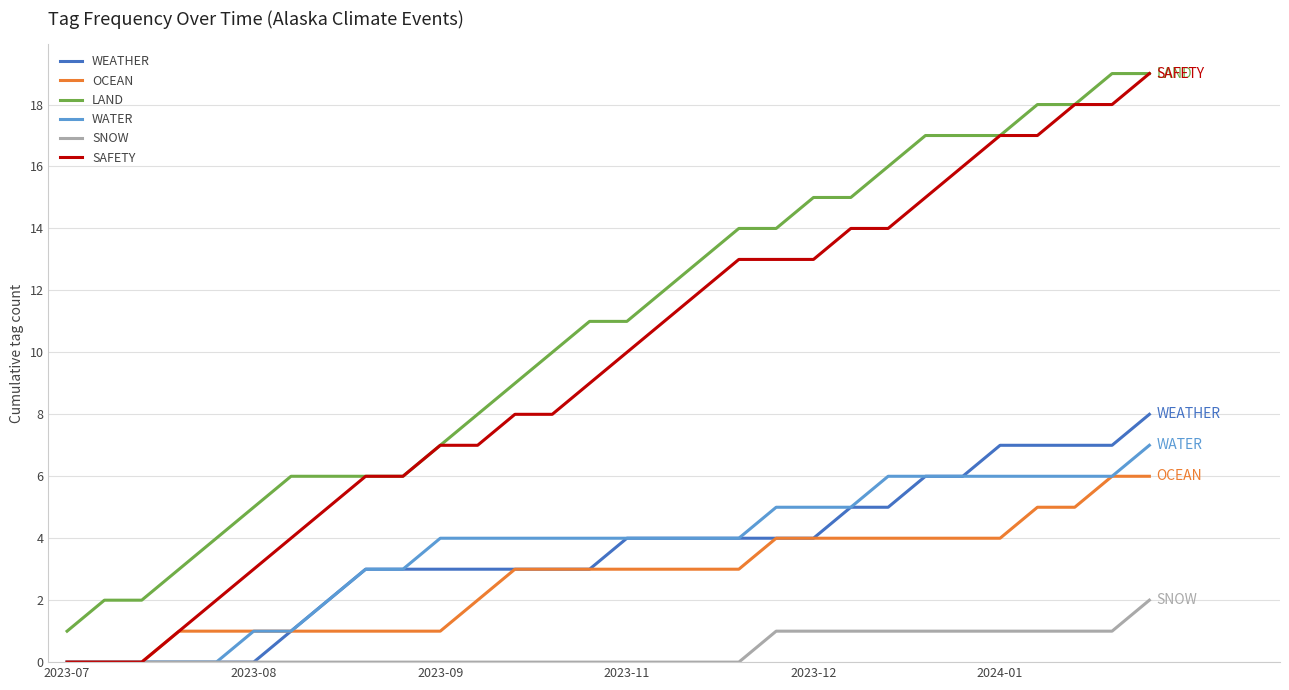

Which series has the widest spread of values?

SAFETY